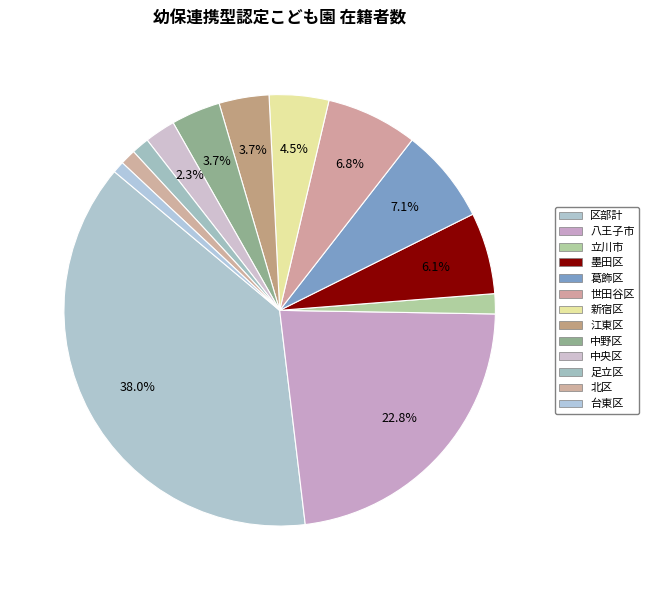

What percentage is NOT represented by 北区?

98.8%